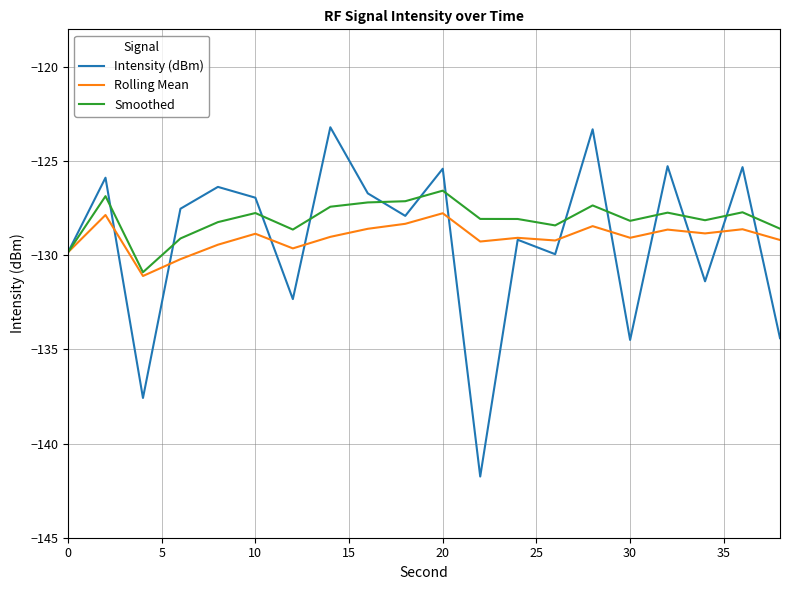

What is the minimum value for Smoothed?

-130.9